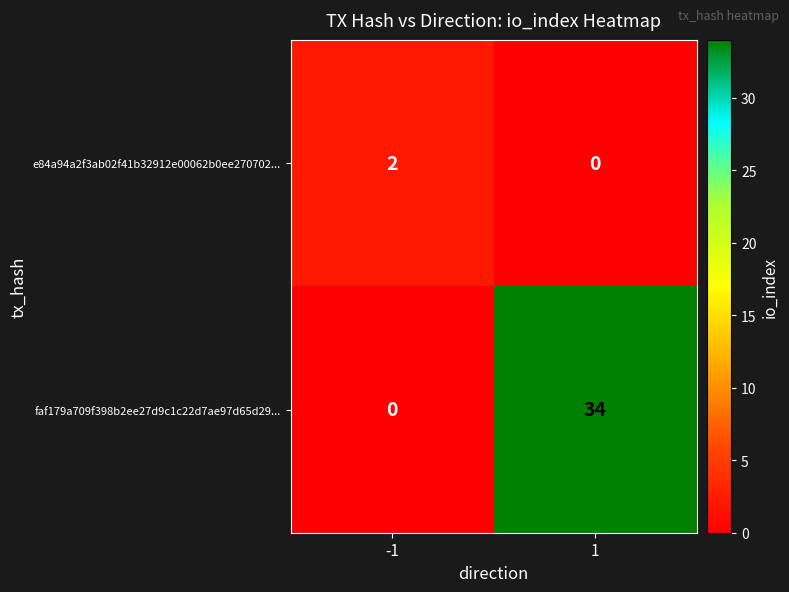

Rank the series by their maximum value, from lowest to highest.

e84a94a2f3ab02f41b32912e00062b0ee270702..., faf179a709f398b2ee27d9c1c22d7ae97d65d29...